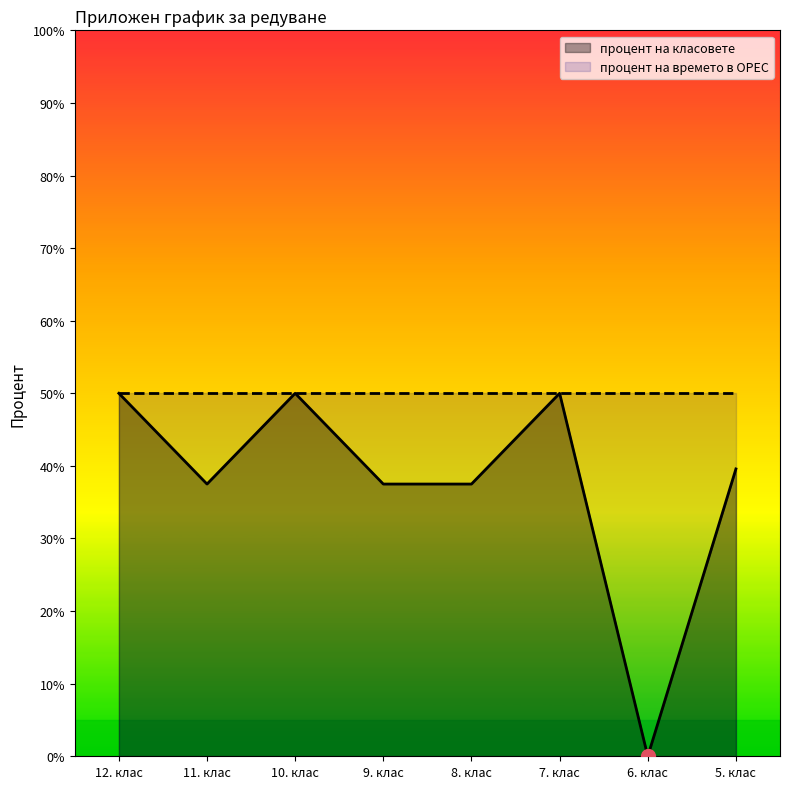

What is the approximate value at 12. клас?

0.5